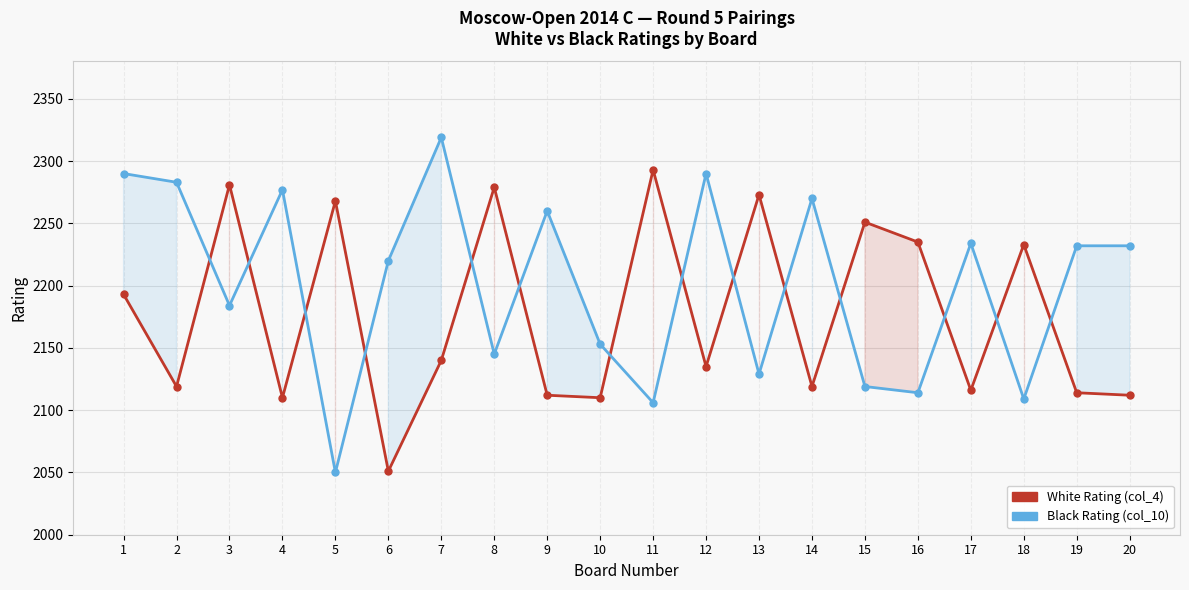

Which series ends up on top after the final intersection of Black Rating (col_10) and White Rating (col_4)?

Black Rating (col_10)